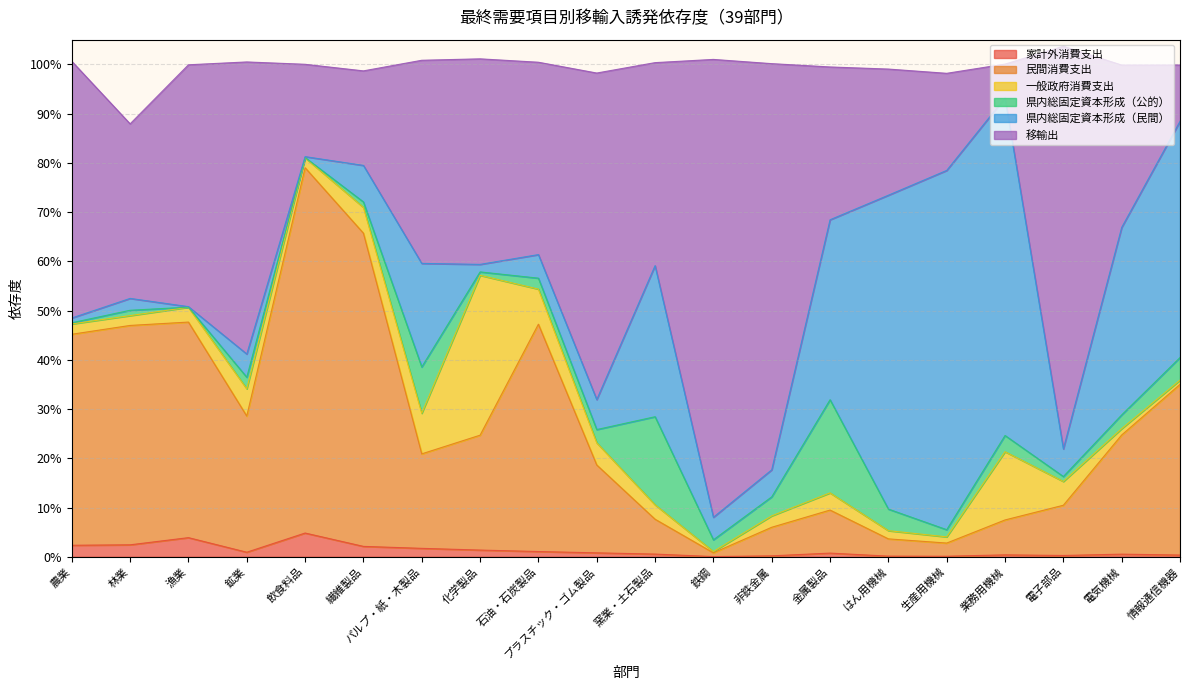

True or false: 家計外消費支出 and 民間消費支出 intersect in this chart.

False